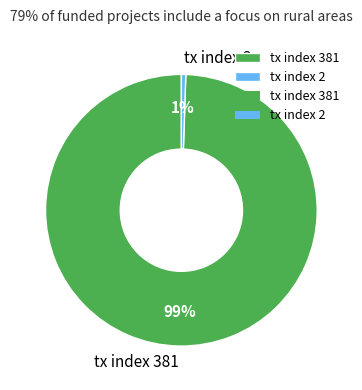

To the nearest percent, what is the combined percentage of tx index 2 and tx index 381?

100%